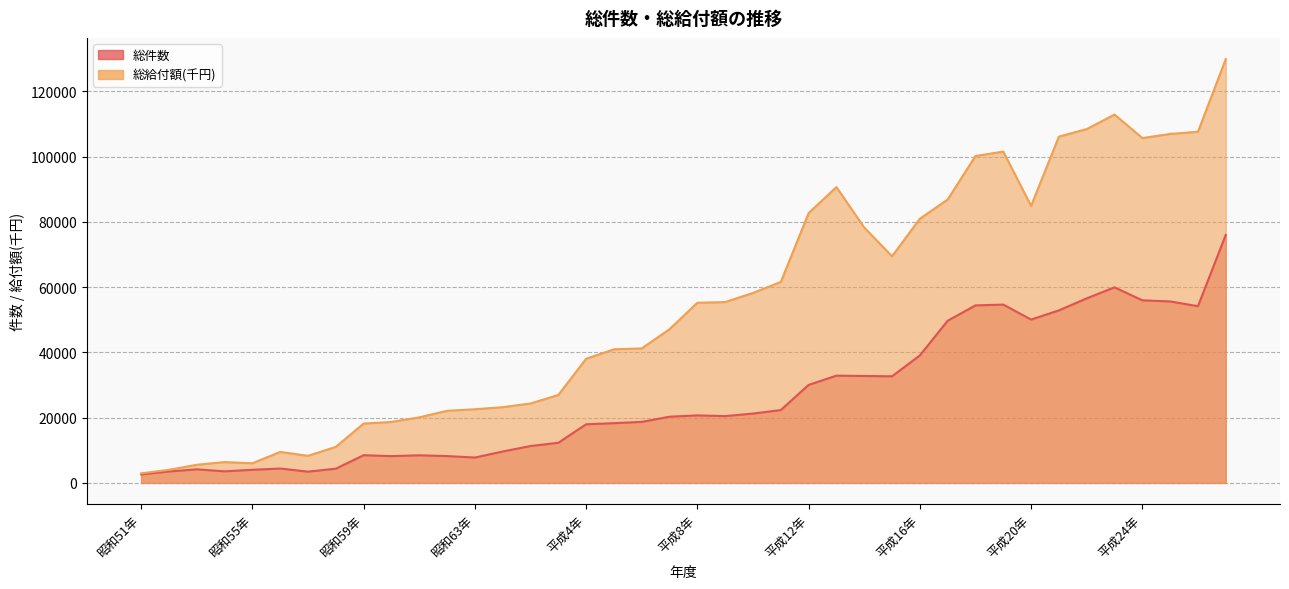

At which category does the chart reach its peak across all series?

平成27年